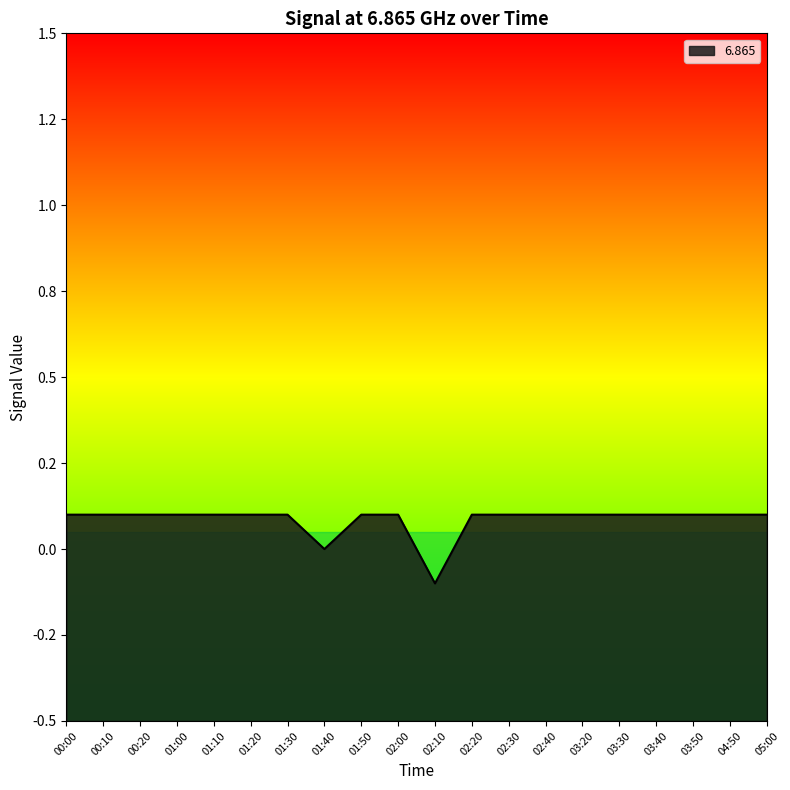

Reading left to right, extract all data points from this chart.

0.1	0.1	0.1	0.1	0.1	0.1	0.1	0.0	0.1	0.1	-0.1	0.1	0.1	0.1	0.1	0.1	0.1	0.1	0.1	0.1